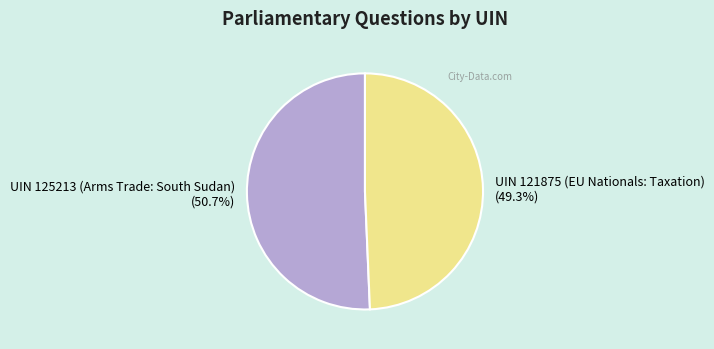

What percentage is NOT represented by UIN 121875 (EU Nationals: Taxation)?

50.7%